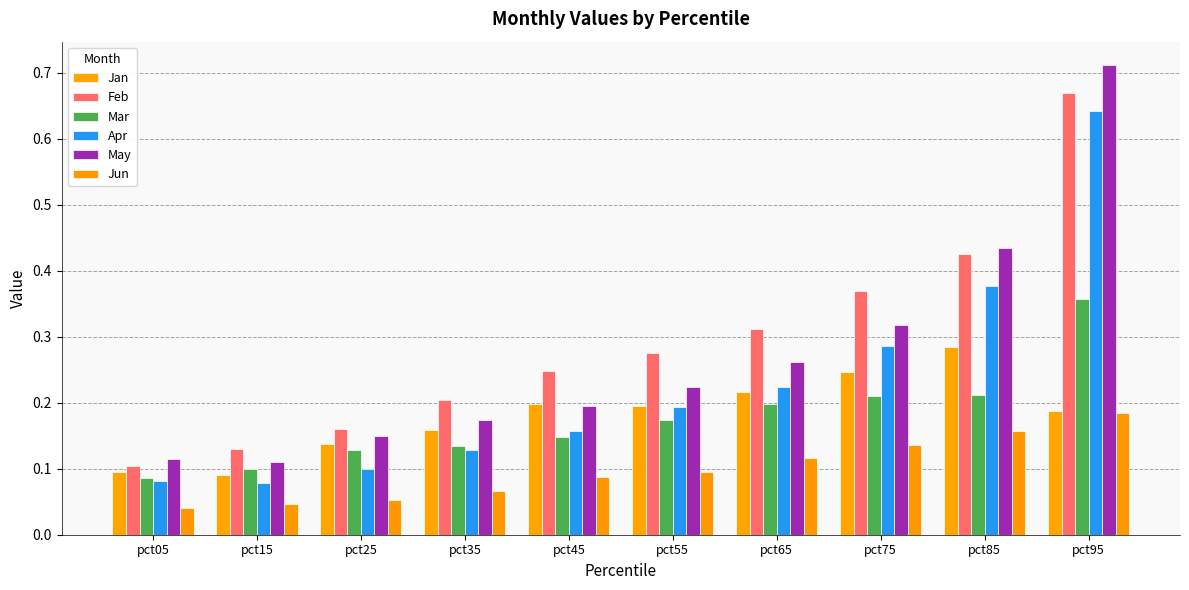

Which series changed the most between pct15 and pct35?

Feb